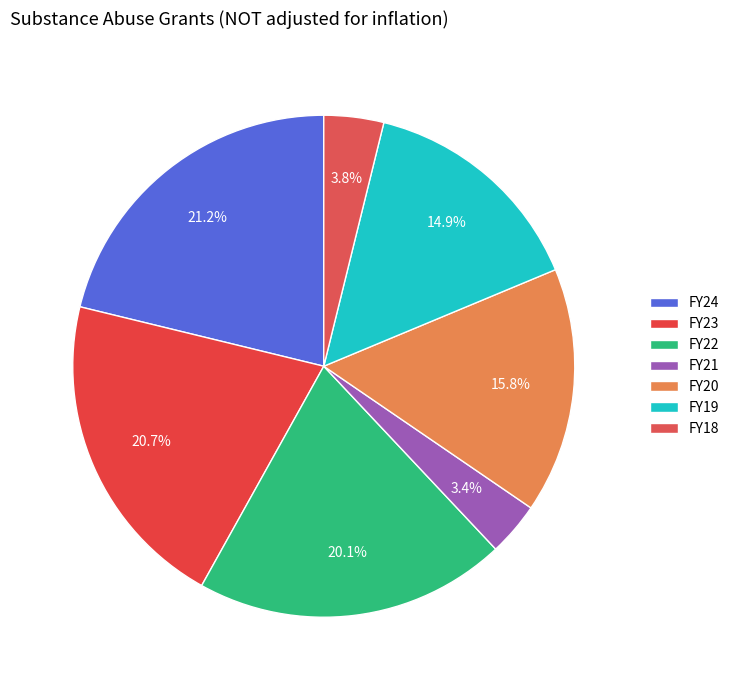

Does FY23 represent more than half of the total?

No